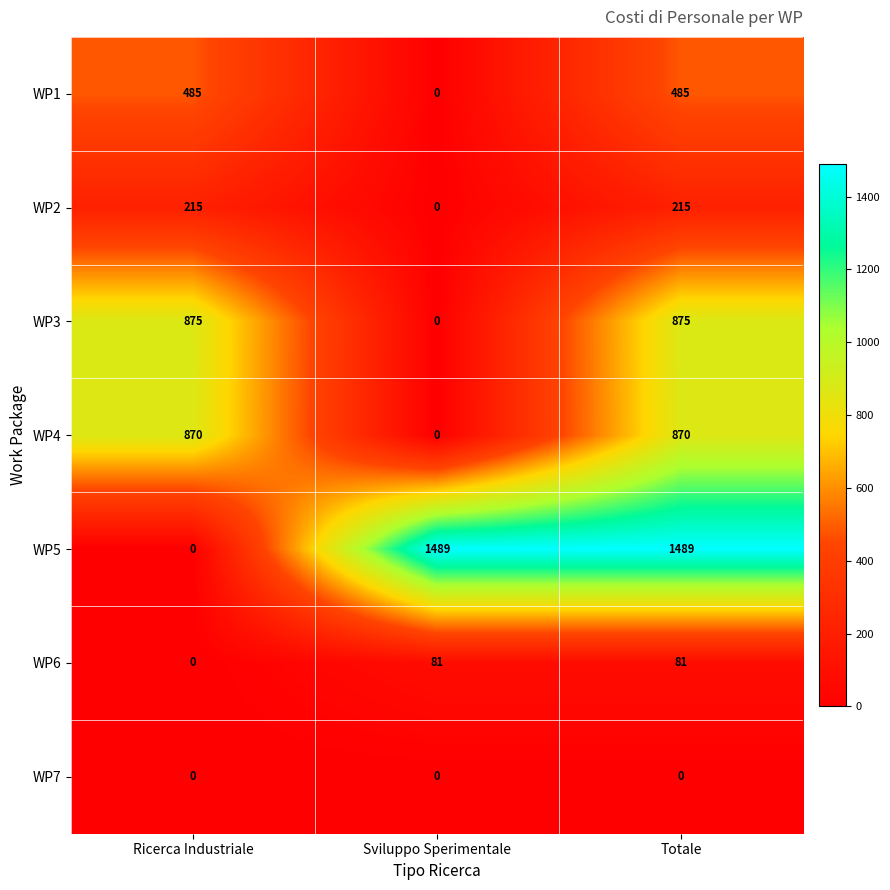

What is the difference between the second highest and minimum values in the WP5 series?

1489